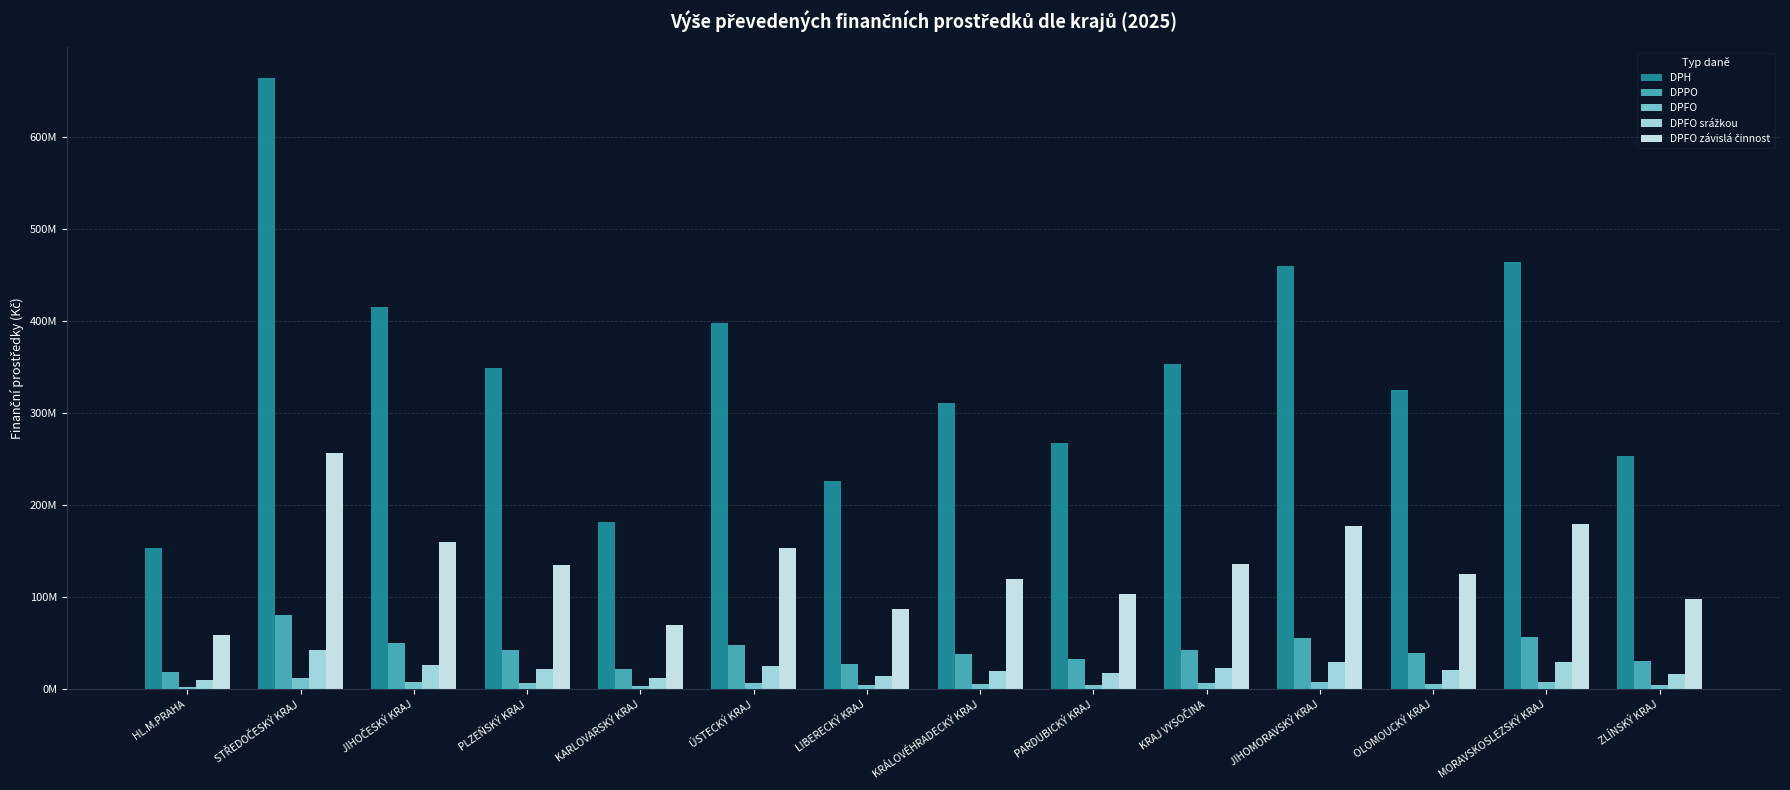

Are the bars horizontal?

No